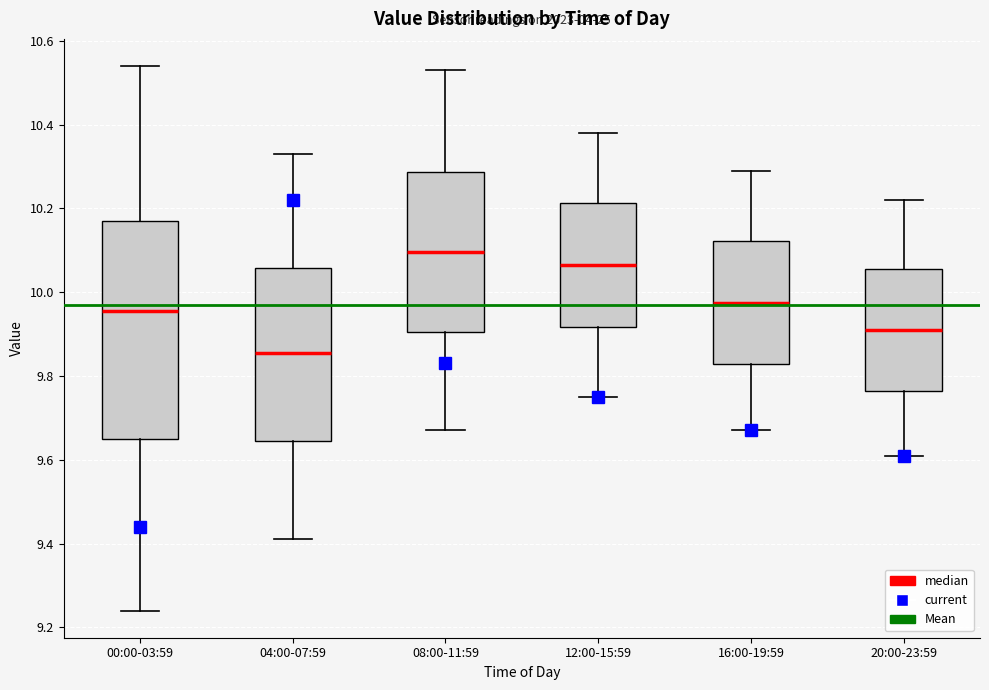

Reading left to right, read every box against the y-axis: the position of its median line, the range the box covers, and the ends of its whiskers. The values are not printed on the chart, so give them approximately, as read against the axis.

00:00-03:59: median 9.96, box 9.66 to 10.18, whiskers 9.24 to 10.54
04:00-07:59: median 9.86, box 9.64 to 10.06, whiskers 9.42 to 10.34
08:00-11:59: median 10.10, box 9.90 to 10.28, whiskers 9.68 to 10.54
12:00-15:59: median 10.06, box 9.92 to 10.22, whiskers 9.76 to 10.38
16:00-19:59: median 9.98, box 9.82 to 10.12, whiskers 9.68 to 10.30
20:00-23:59: median 9.92, box 9.76 to 10.06, whiskers 9.62 to 10.22